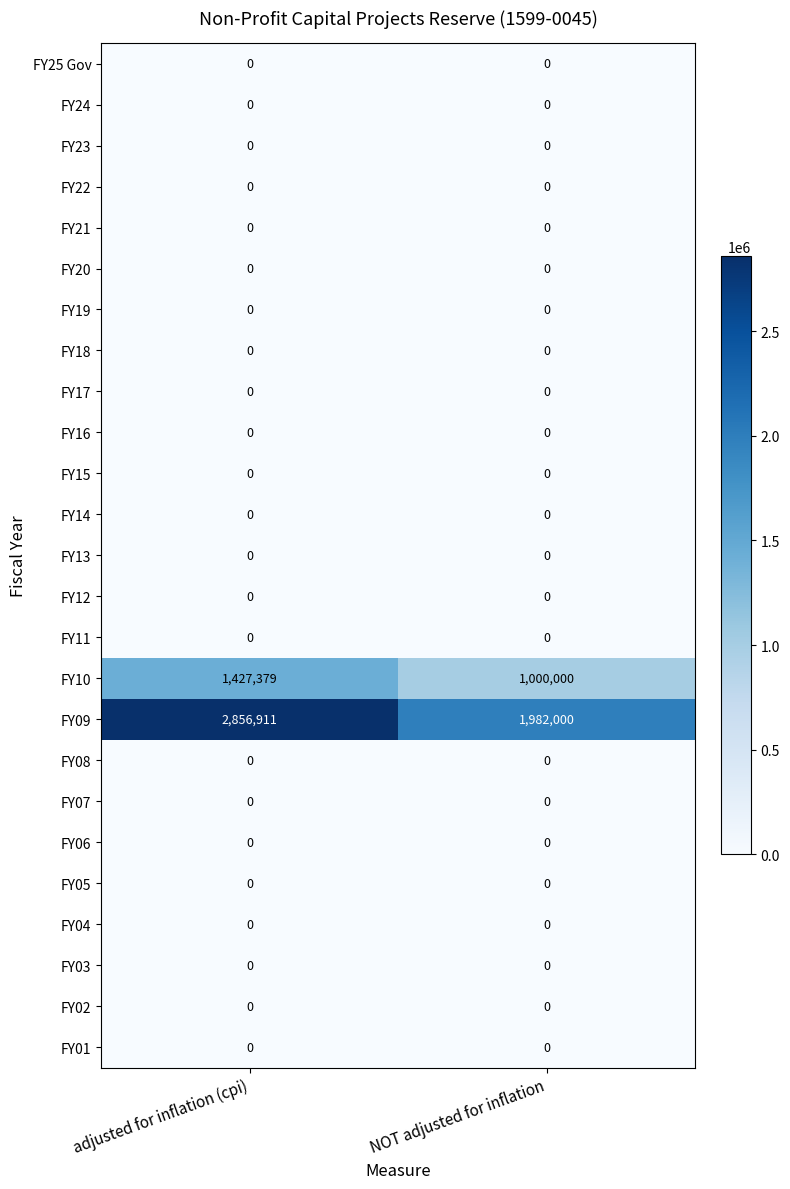

What is the greatest value displayed?

2856911